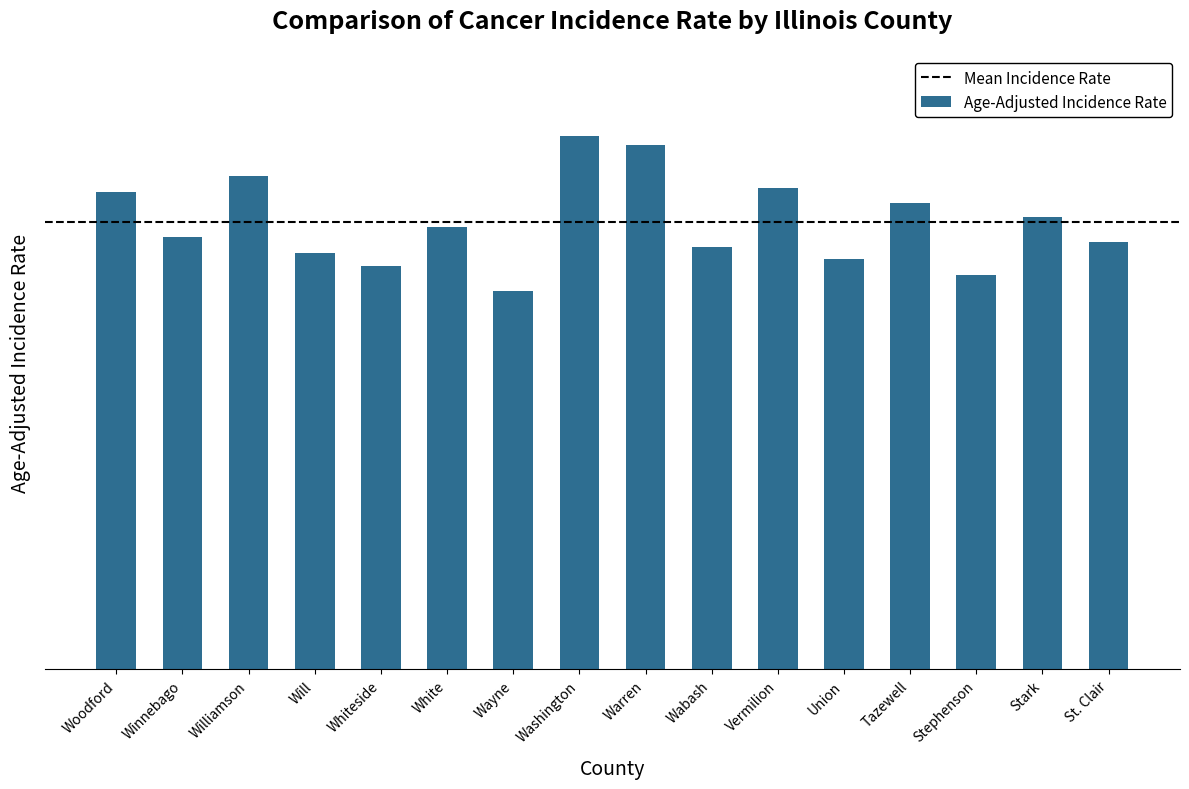

The value at Stephenson is 218.8. True or false?

True